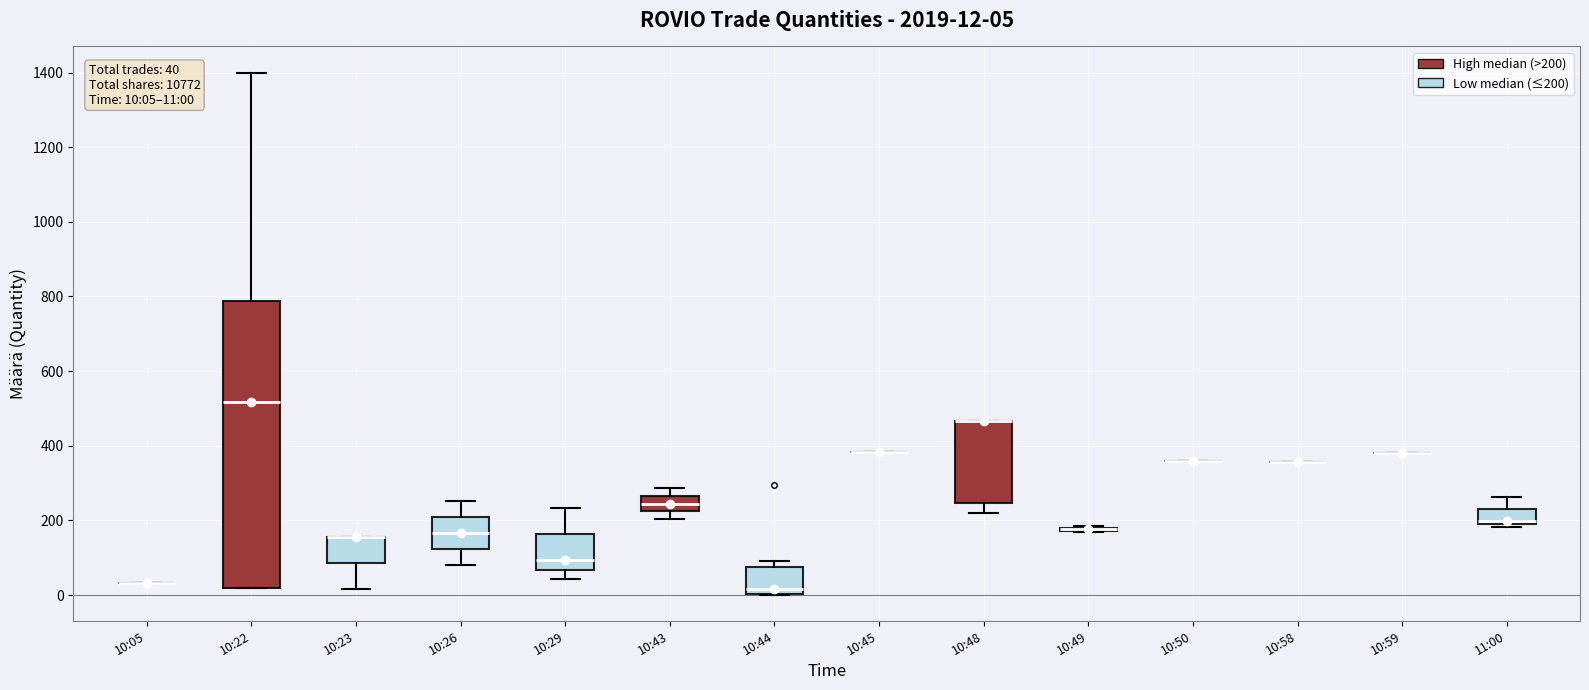

Which box is the tallest, from its lower edge to its upper edge?

10:22